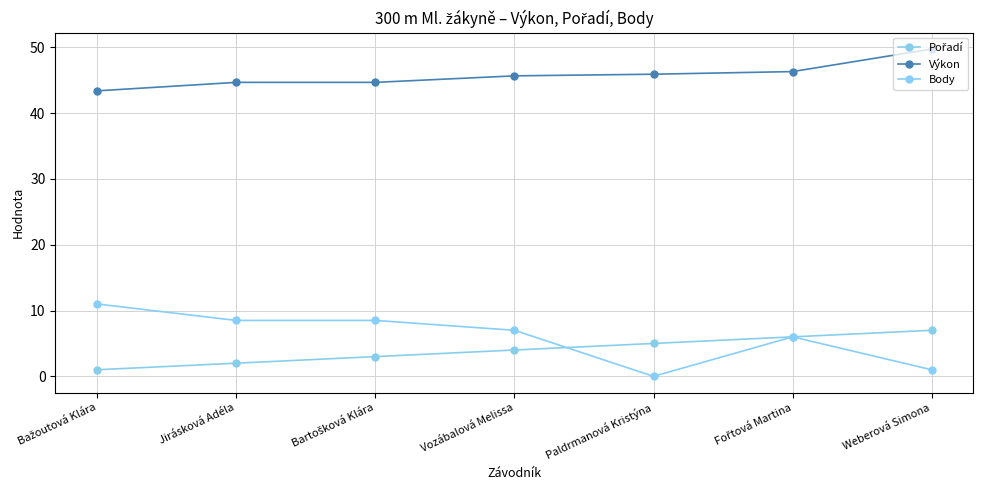

What is the approximate value of Výkon at Bartošková Klára?

44.7